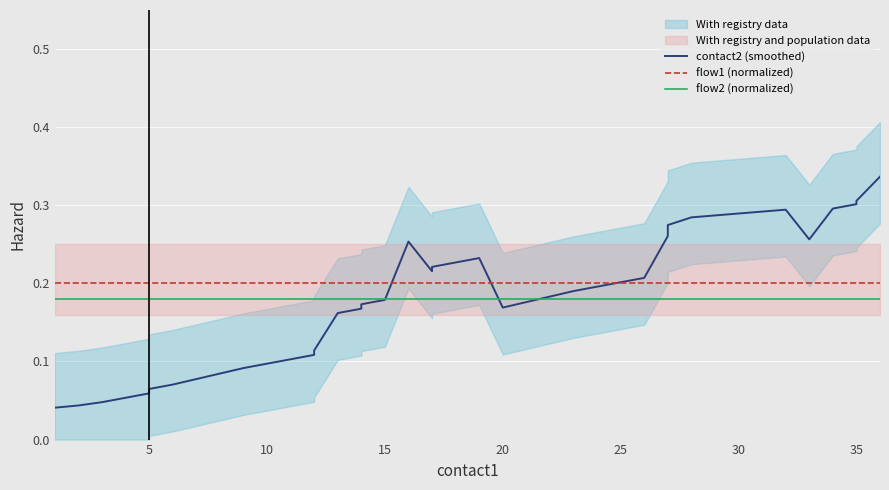

True or false: flow2 (normalized) and contact2 (smoothed) cross at least once.

True